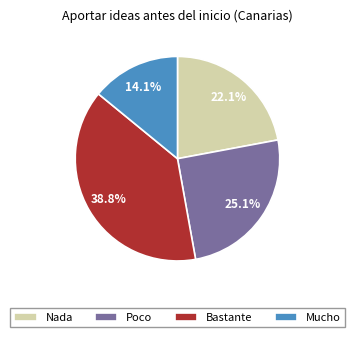

To the nearest percent, what percentage of the pie is Poco?

25%